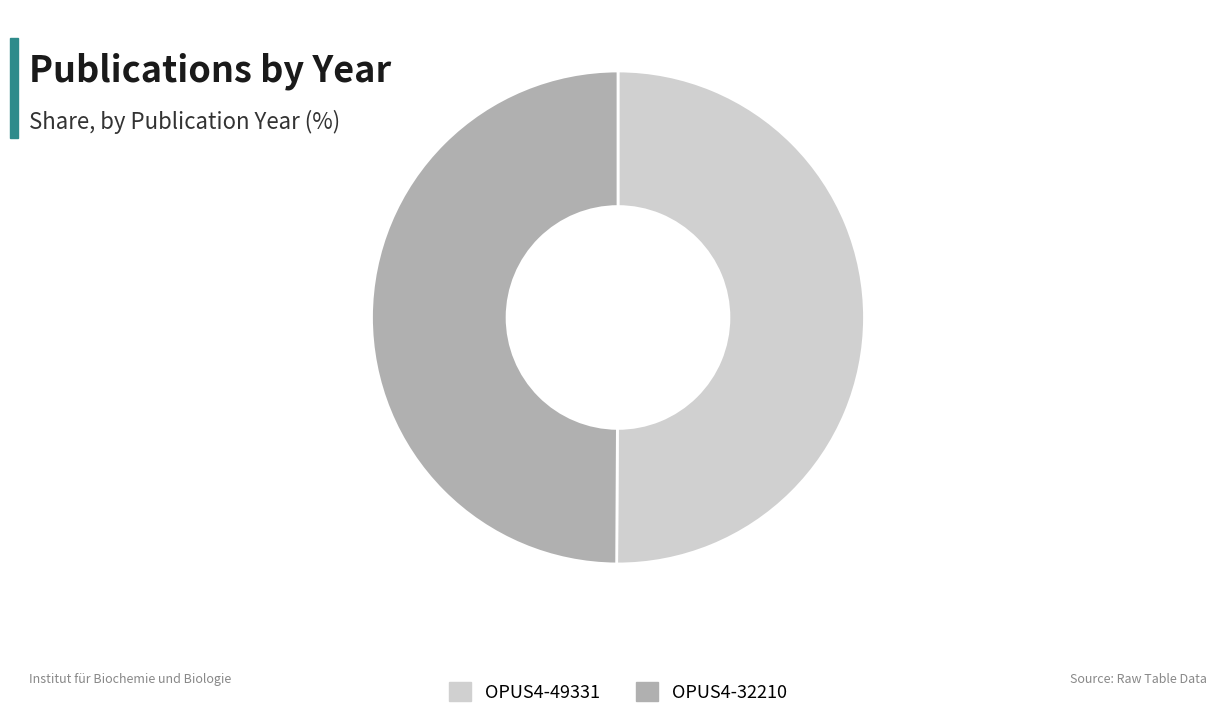

Is it true that OPUS4-32210 is 35% of the pie?

False